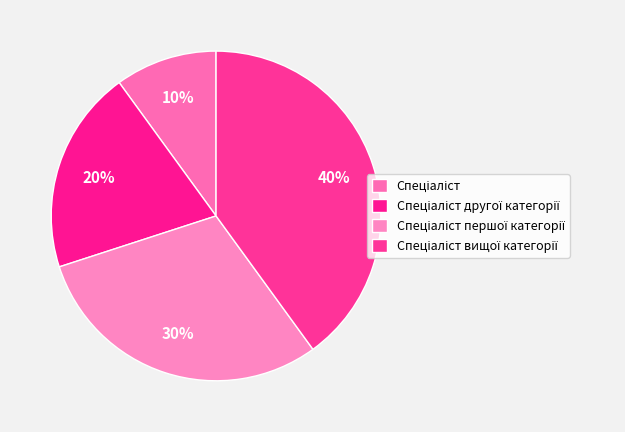

Count the number of slices in the pie.

4